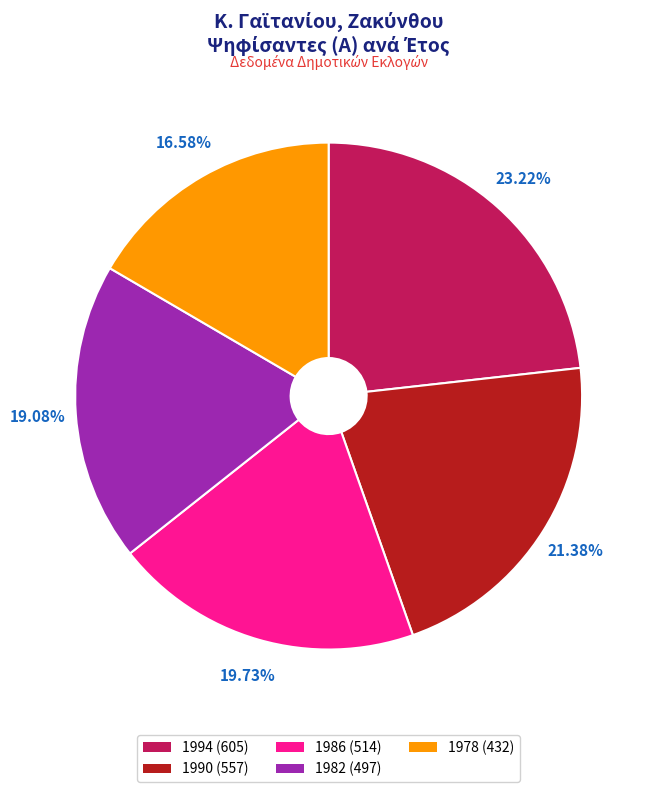

Which category has the biggest portion of the pie?

1994